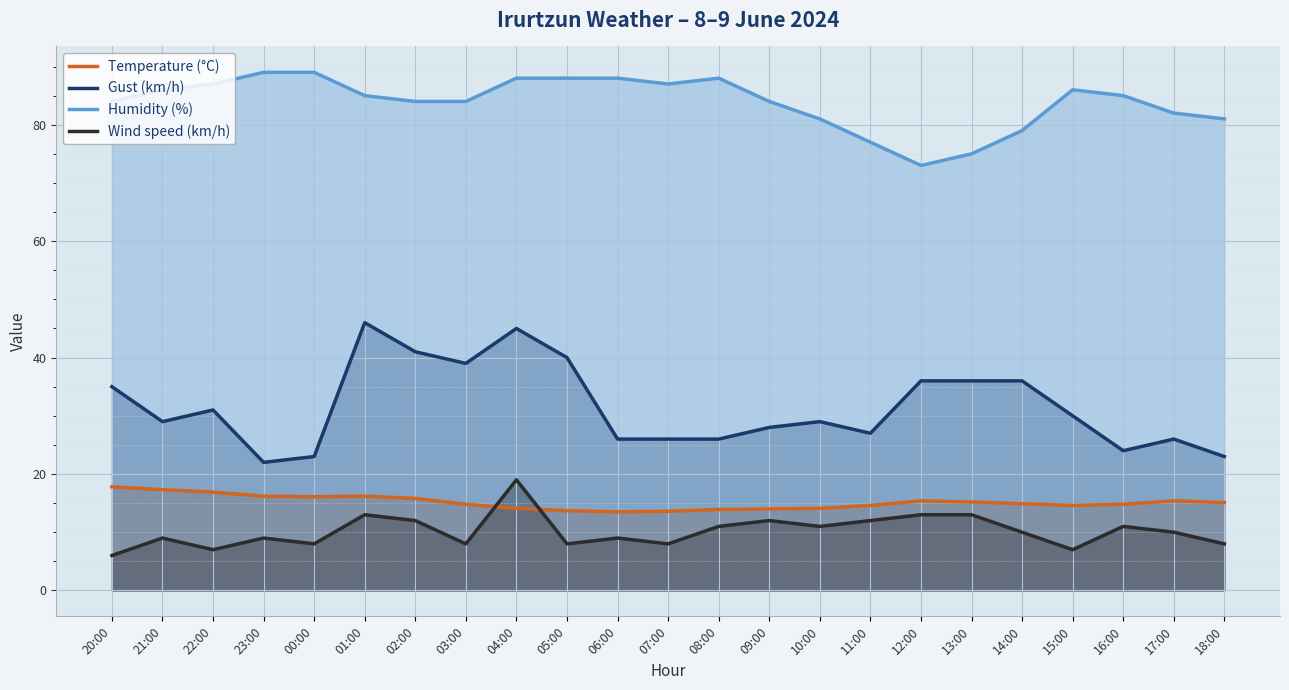

Rank the series at 17:00 from lowest to highest value.

Wind speed (km/h), Temperature (°C), Gust (km/h), Humidity (%)